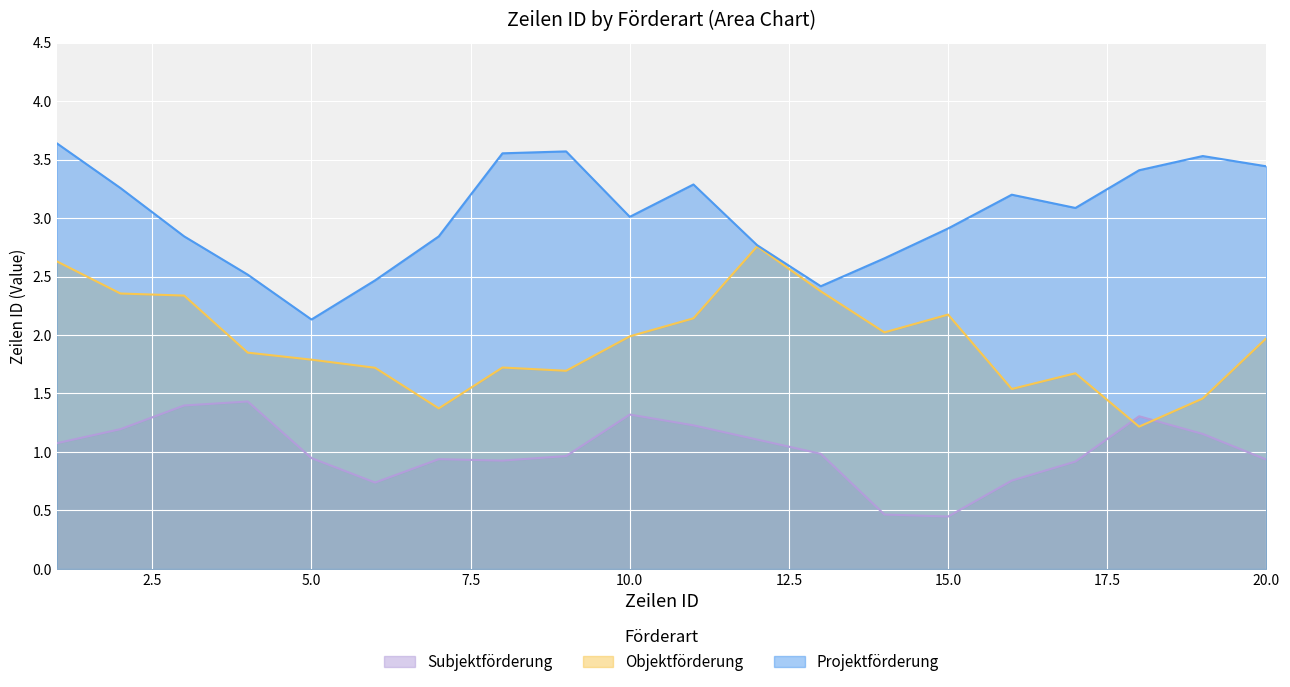

Rank the series by their maximum value, from highest to lowest.

Projektförderung, Objektförderung, Subjektförderung